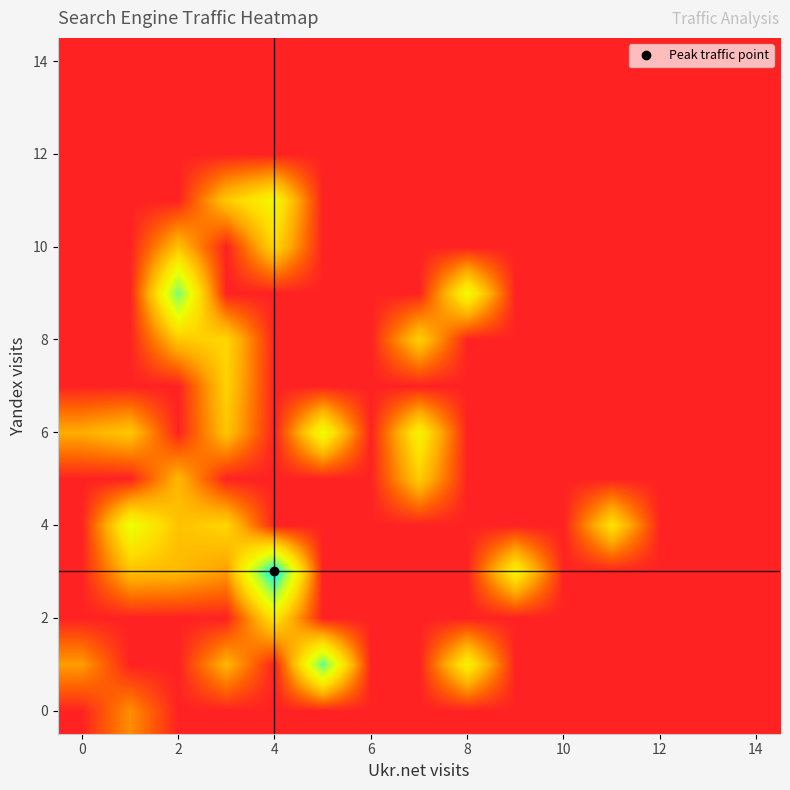

How many categories are shown in the chart?

15